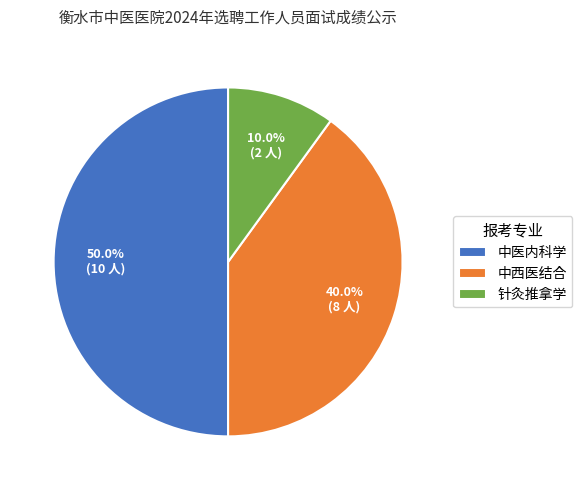

What is the total percentage of 针灸推拿学 and 中西医结合?

50.0%